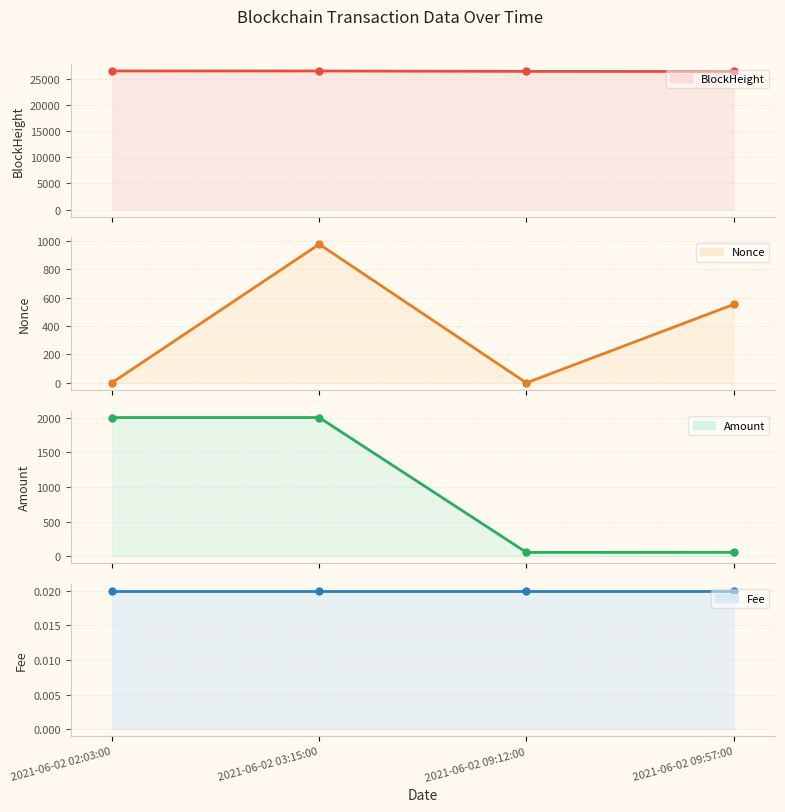

What is the label of the 3rd point from the right?

2021-06-02 03:15:00